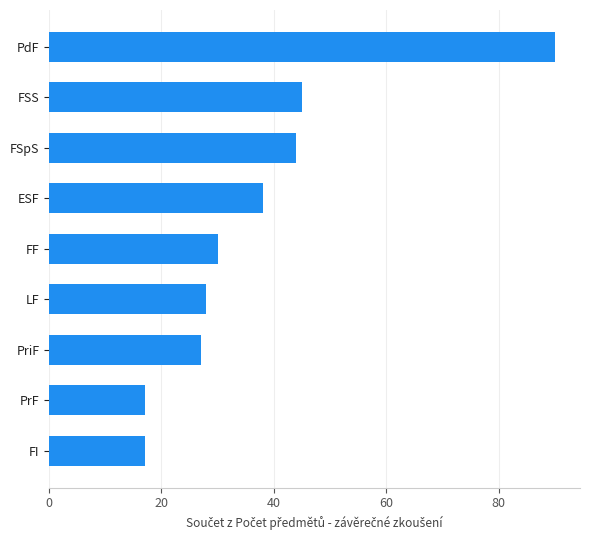

What is the difference between the values at FI and ESF?

21